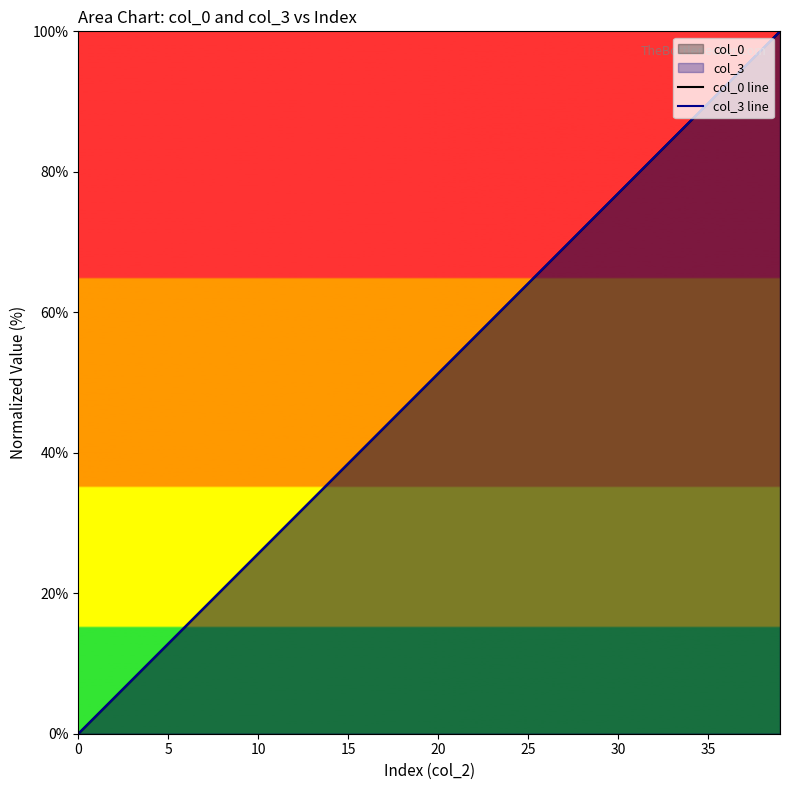

What is the value of the col_0 line point at the 40th from the left?

100.0